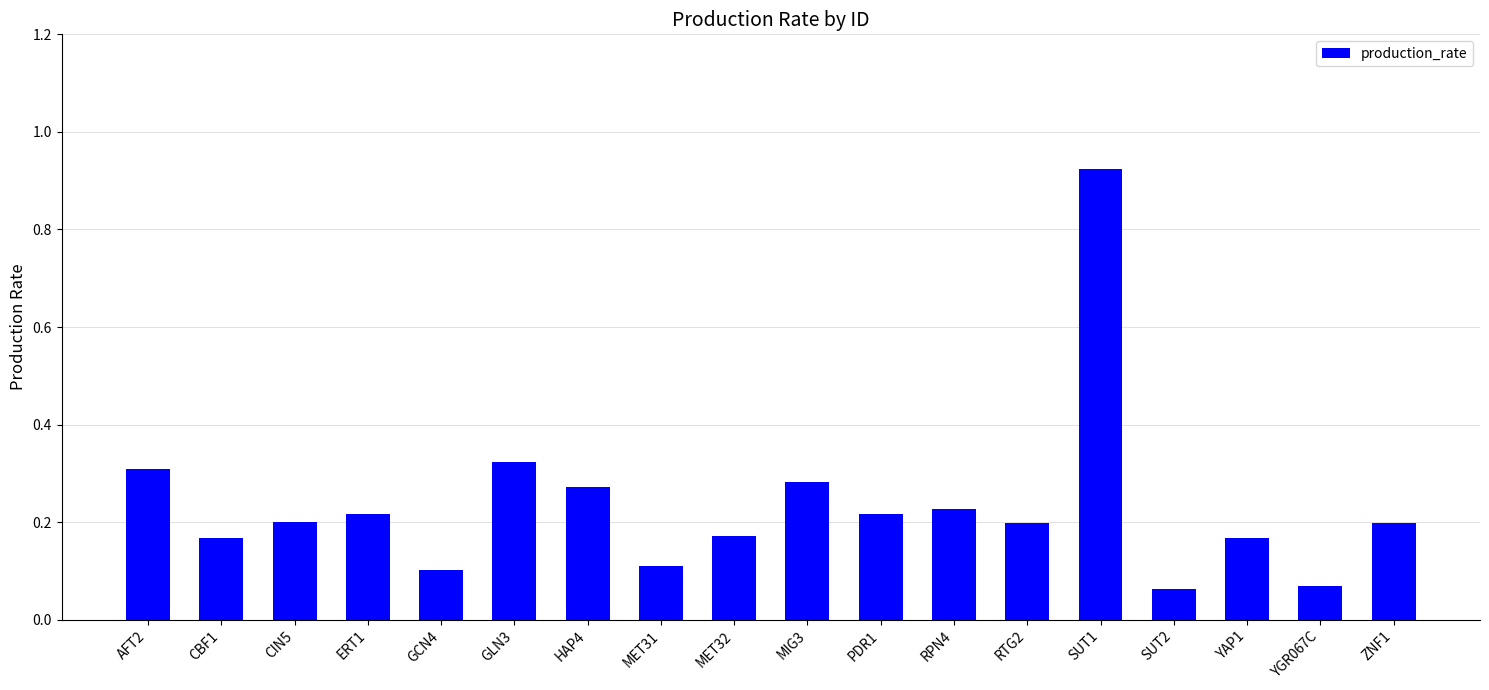

How many series are shown in this chart?

1